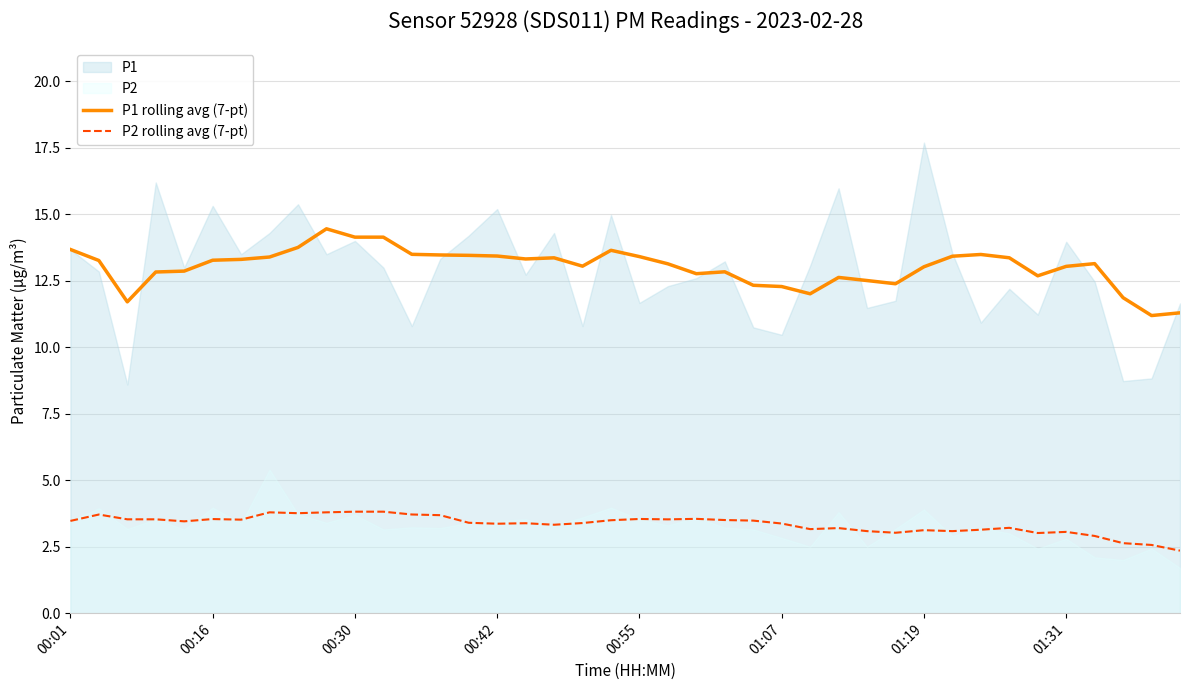

How many values in the P2 rolling avg (7-pt) series exceed 3?

36